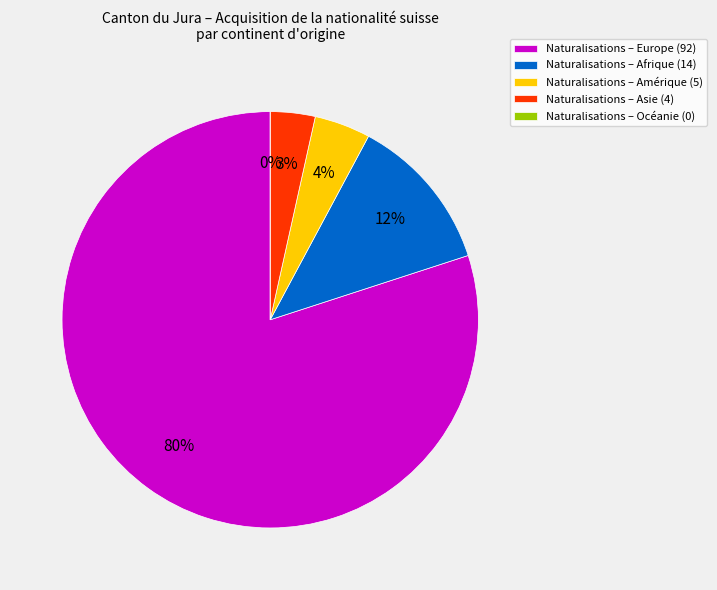

To the nearest percent, what is the average slice percentage?

20%